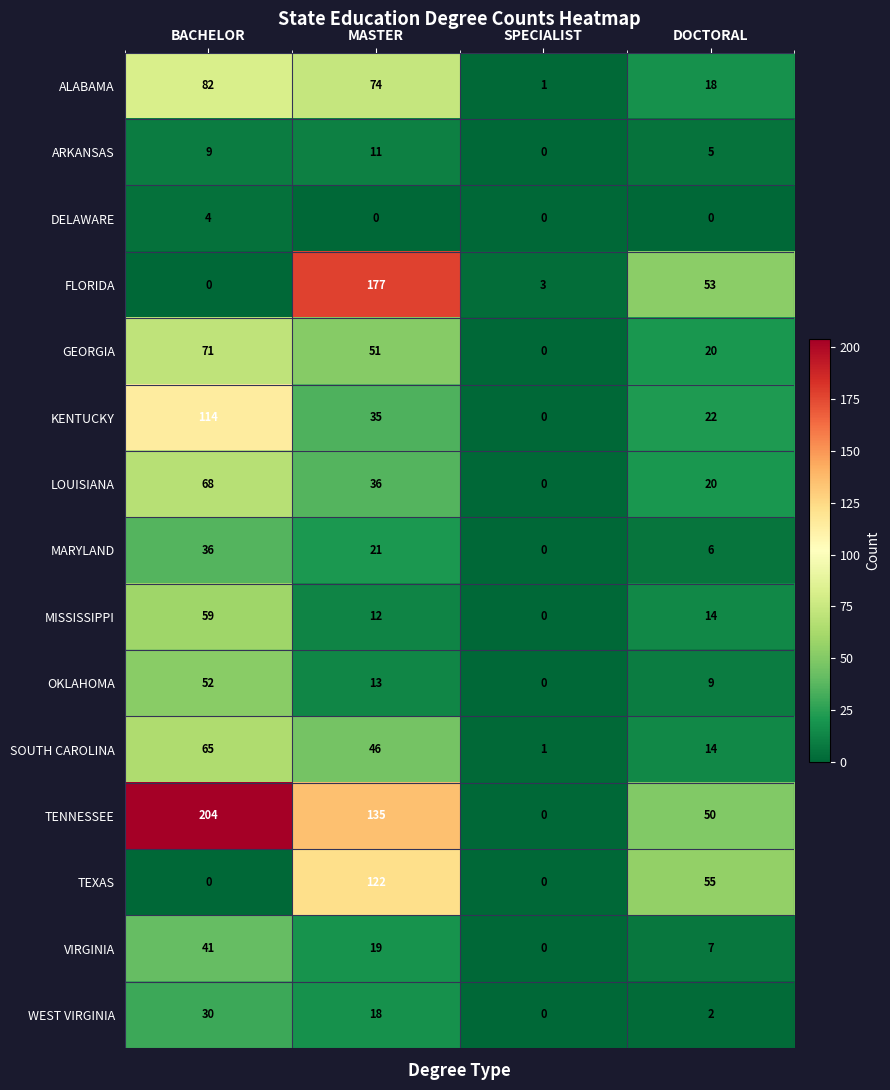

How many series are shown in this chart?

15